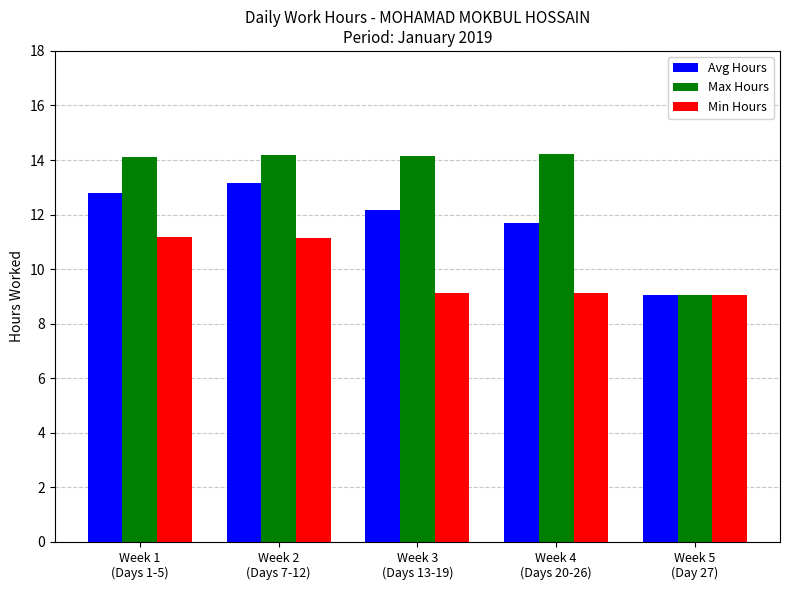

Which series has the widest spread of values?

Max Hours